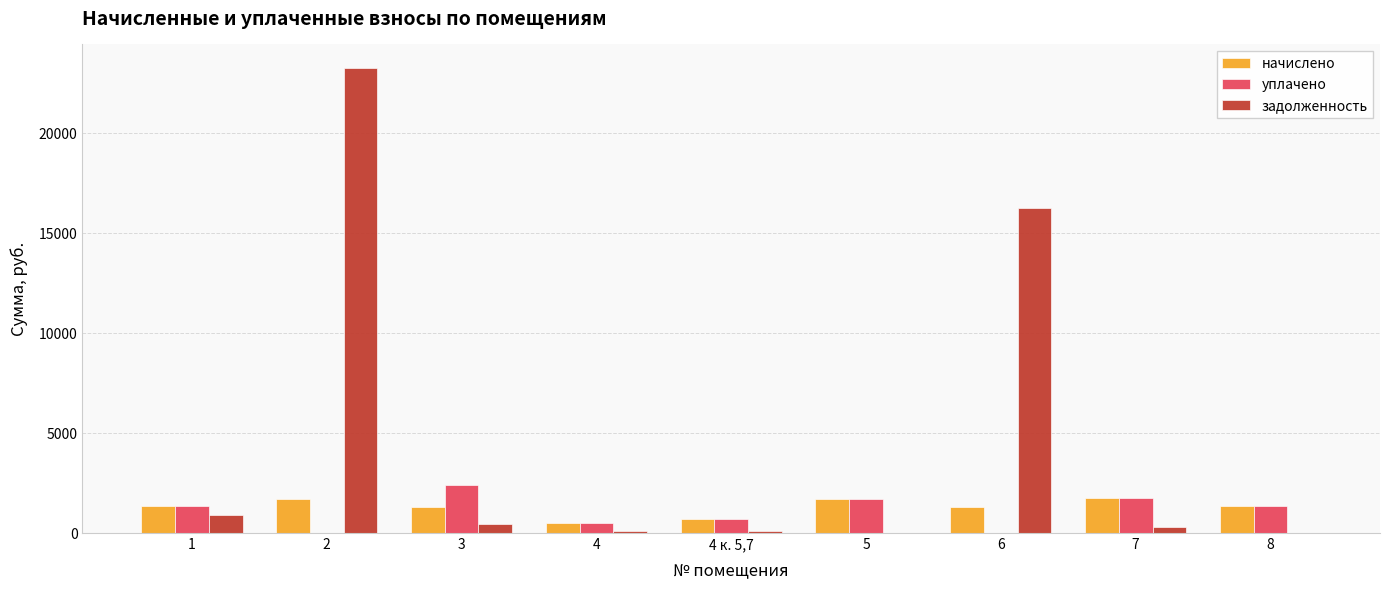

What is the maximum value shown in the chart?

23266.1